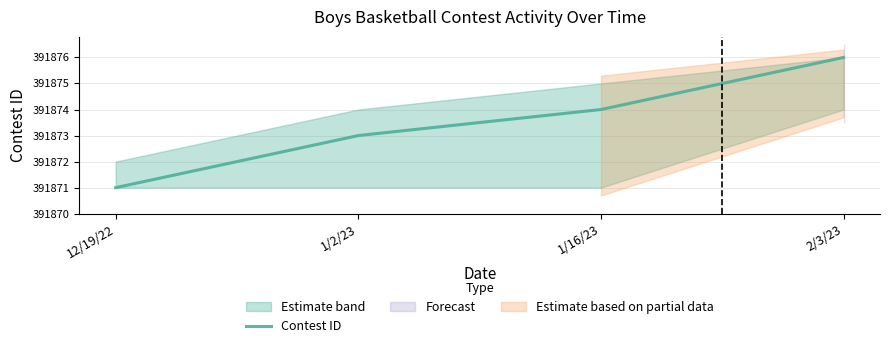

Count the values in the range 3 to 6.

3